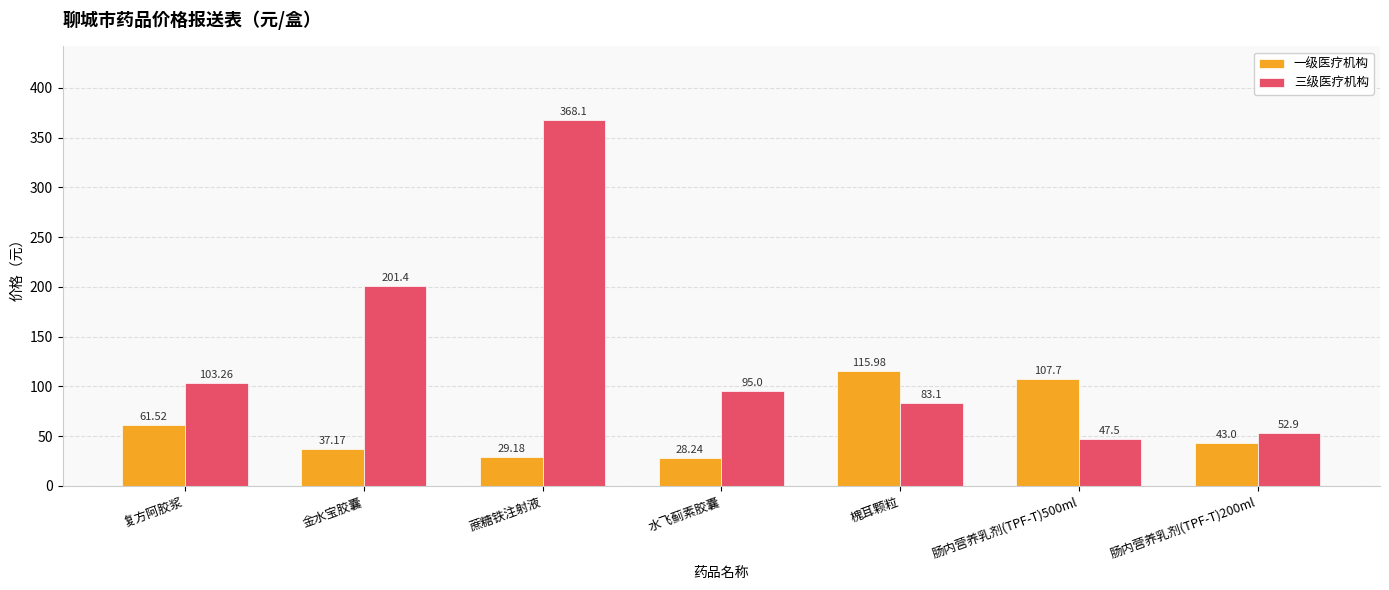

Reading left to right, what are all the values shown in this chart?

一级医疗机构: 复方阿胶浆=61.5	金水宝胶囊=37.2	蔗糖铁注射液=29.2	水飞蓟素胶囊=28.2	槐耳颗粒=116.0	肠内营养乳剂(TPF-T)500ml=107.7	肠内营养乳剂(TPF-T)200ml=43.0
三级医疗机构: 复方阿胶浆=103.3	金水宝胶囊=201.4	蔗糖铁注射液=368.1	水飞蓟素胶囊=95.0	槐耳颗粒=83.1	肠内营养乳剂(TPF-T)500ml=47.5	肠内营养乳剂(TPF-T)200ml=52.9